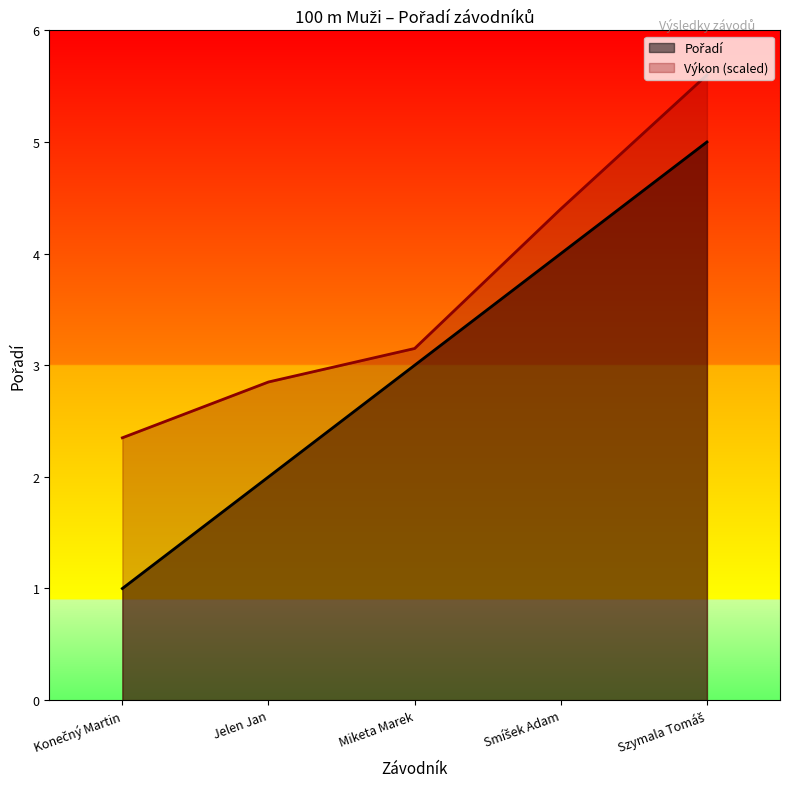

What is the label of the 3rd point from the left?

Miketa Marek